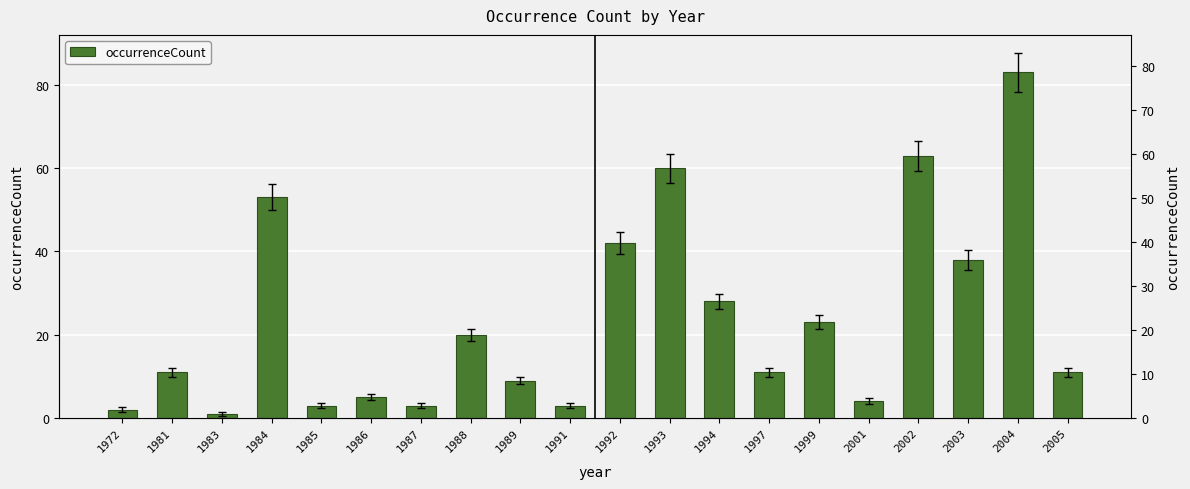

Between 1997 and 1987, which is larger?

1997